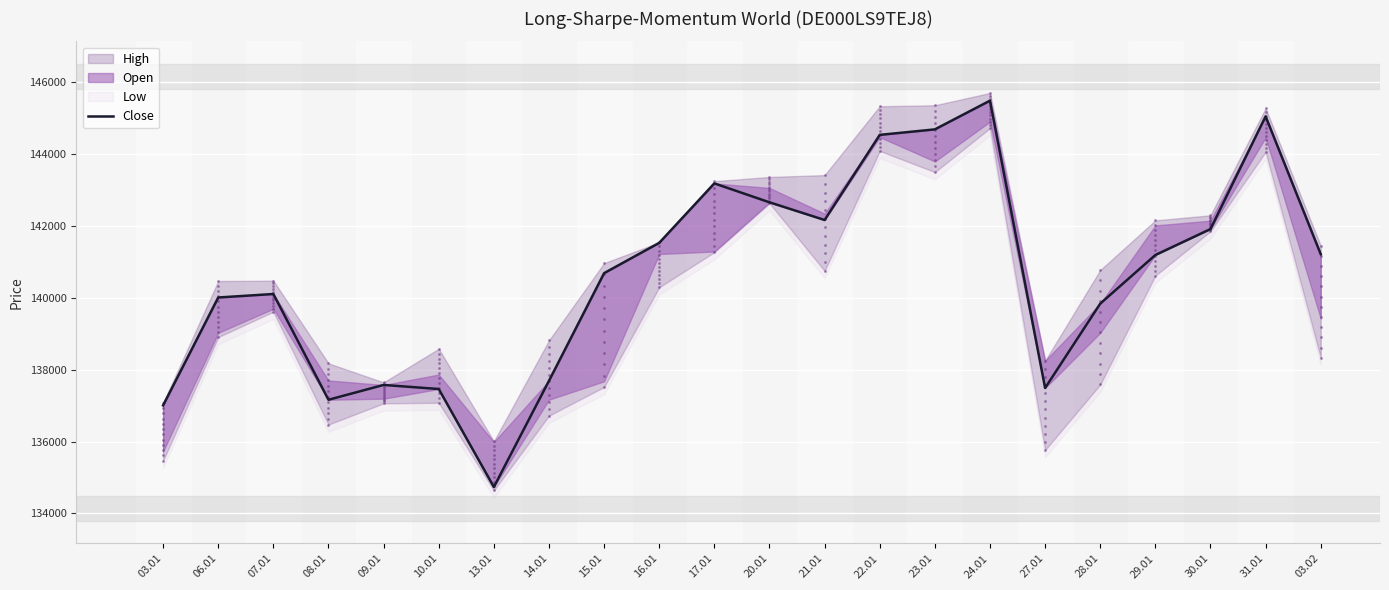

What is the ratio of the value at 03.01 to the value at 16.01?

1.0